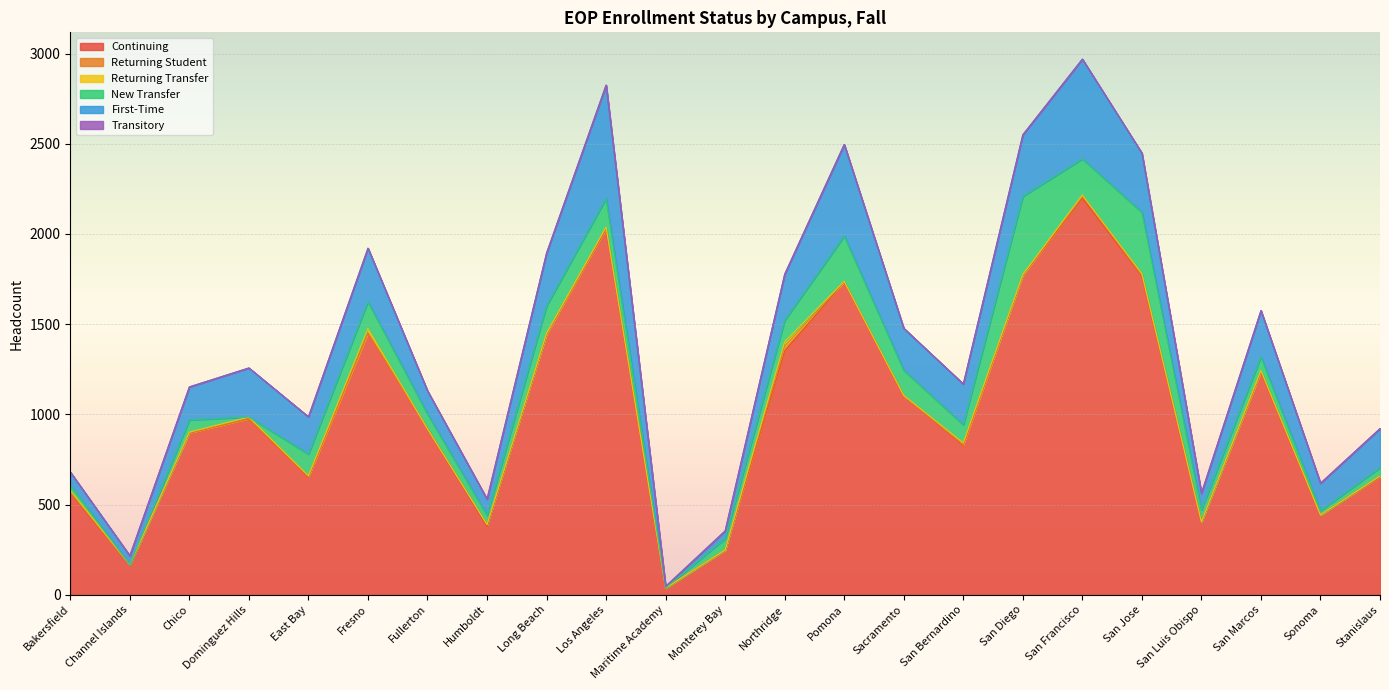

Which series has the widest spread of values?

Continuing